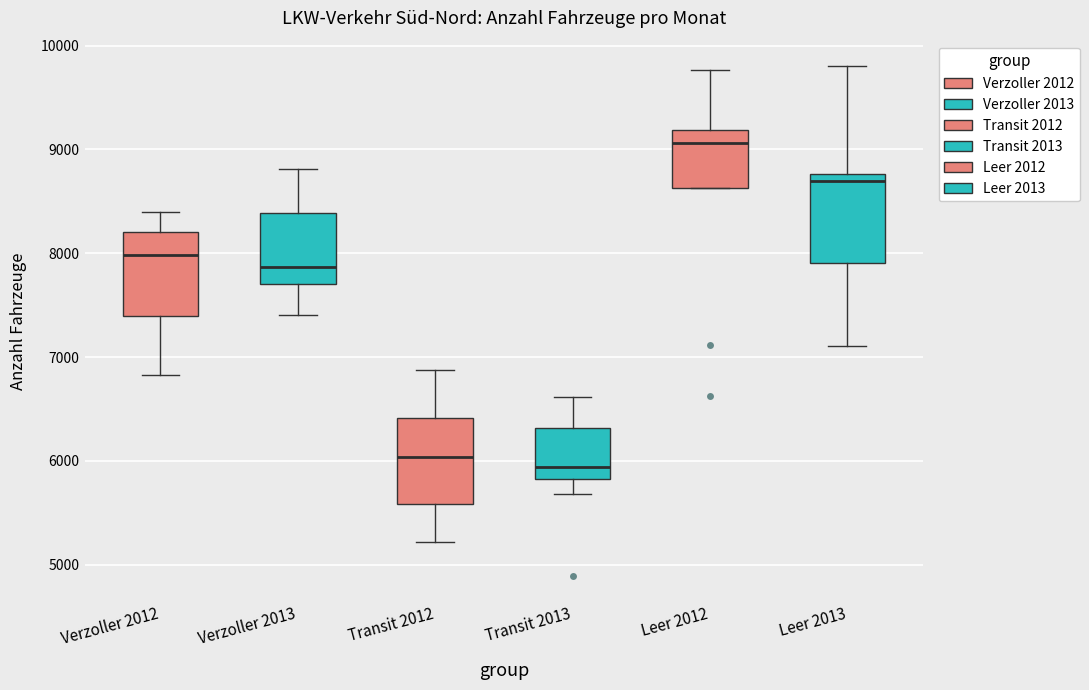

Reading left to right, read every box against the y-axis: the position of its median line, the range the box covers, and the ends of its whiskers. The values are not printed on the chart, so give them approximately, as read against the axis.

Verzoller 2012: median 8000, box 7400 to 8200, whiskers 6800 to 8400
Verzoller 2013: median 7900, box 7700 to 8400, whiskers 7400 to 8800
Transit 2012: median 6000, box 5600 to 6400, whiskers 5200 to 6900
Transit 2013: median 5900, box 5800 to 6300, whiskers 5700 to 6600
Leer 2012: median 9100, box 8600 to 9200, whiskers 8600 to 9800
Leer 2013: median 8700, box 7900 to 8800, whiskers 7100 to 9800